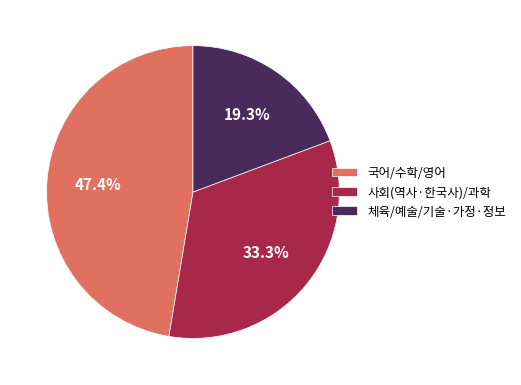

Between 사회(역사·한국사)/과학 and 체육/예술/기술·가정·정보, which is larger?

사회(역사·한국사)/과학